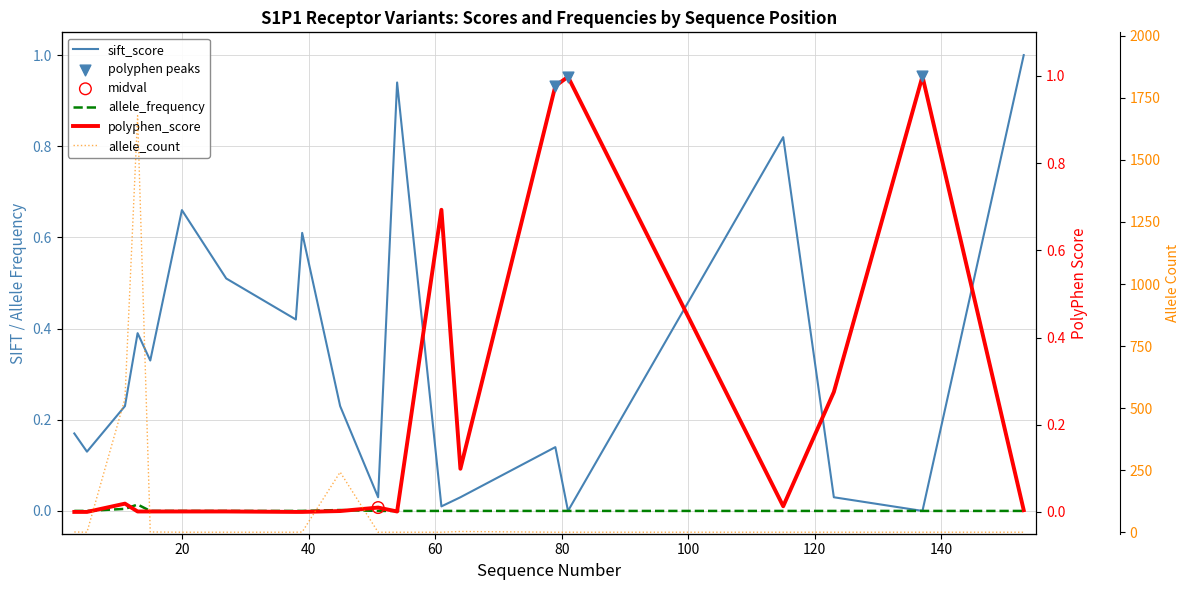

At which category is the sum across all series the highest?

13